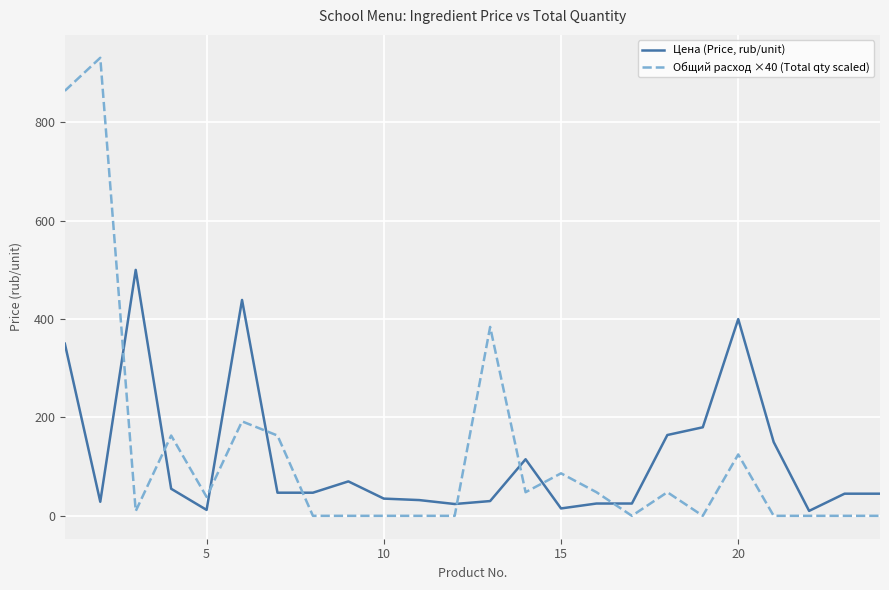

What is the greatest value displayed?

931.2